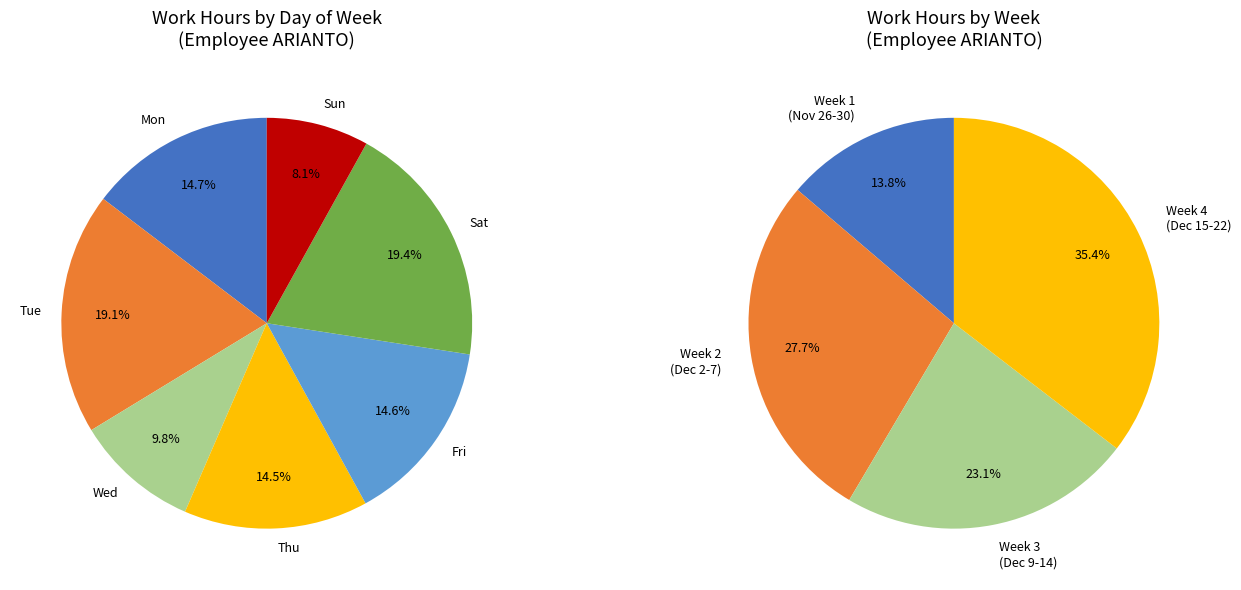

The Wed slice represents 7% of the pie. True or false?

False